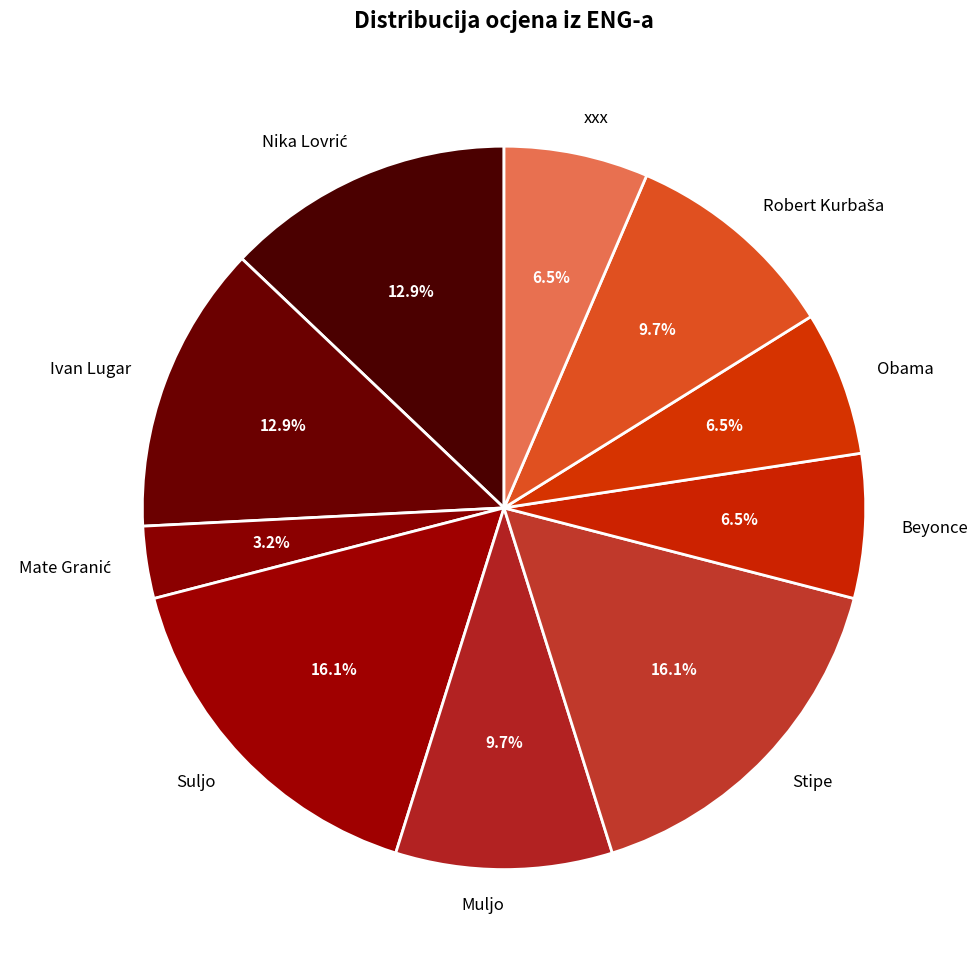

Which has a higher value, Obama or Suljo?

Suljo